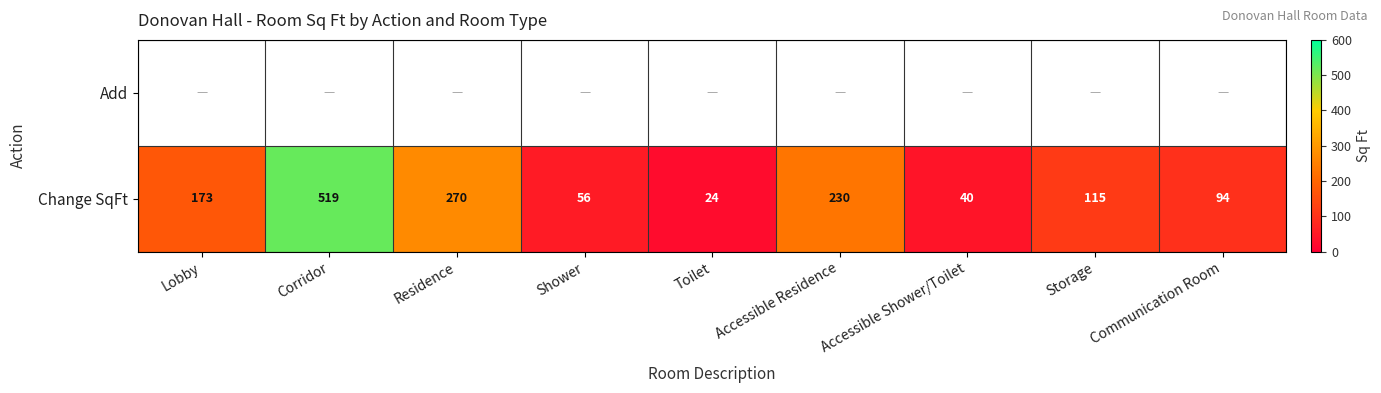

The value of Change SqFt at Accessible Shower/Toilet is 19. True or false?

False